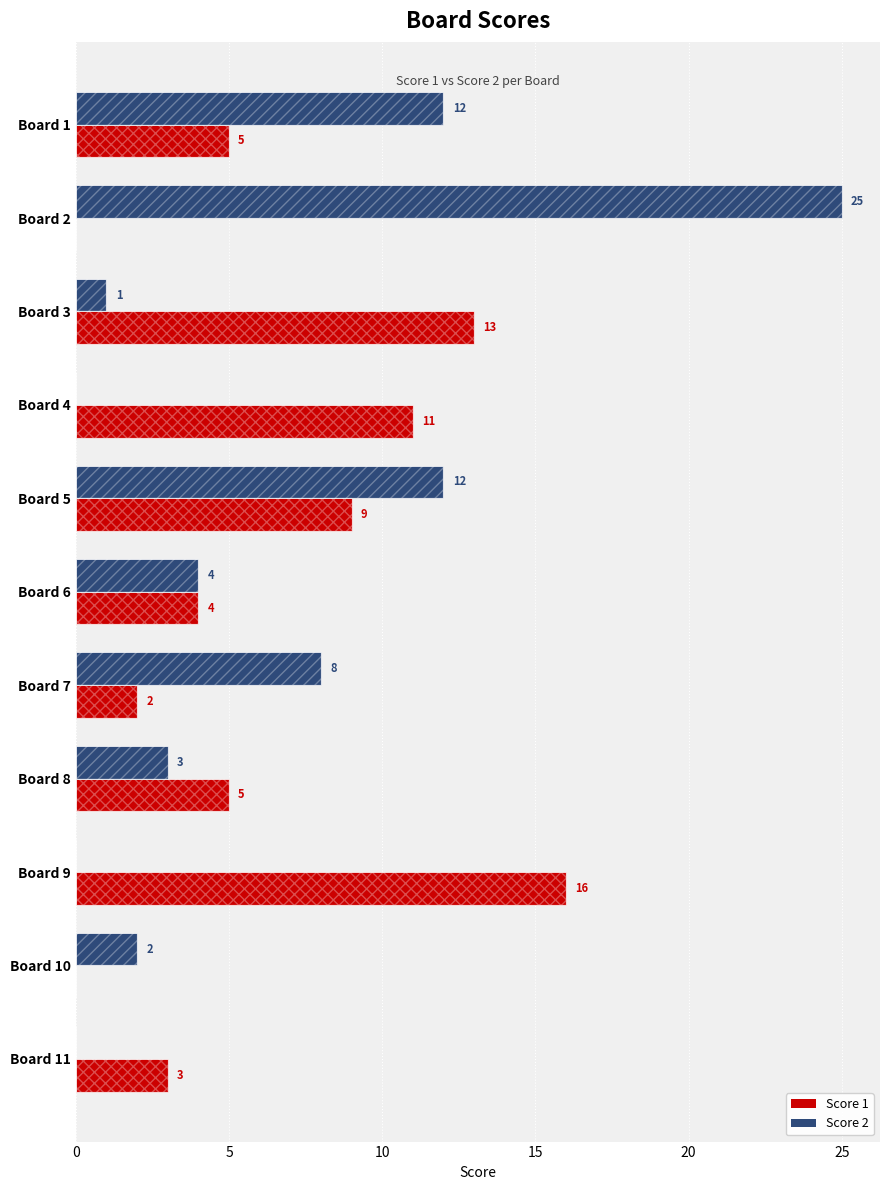

Which series has the largest total across all categories?

Score 1